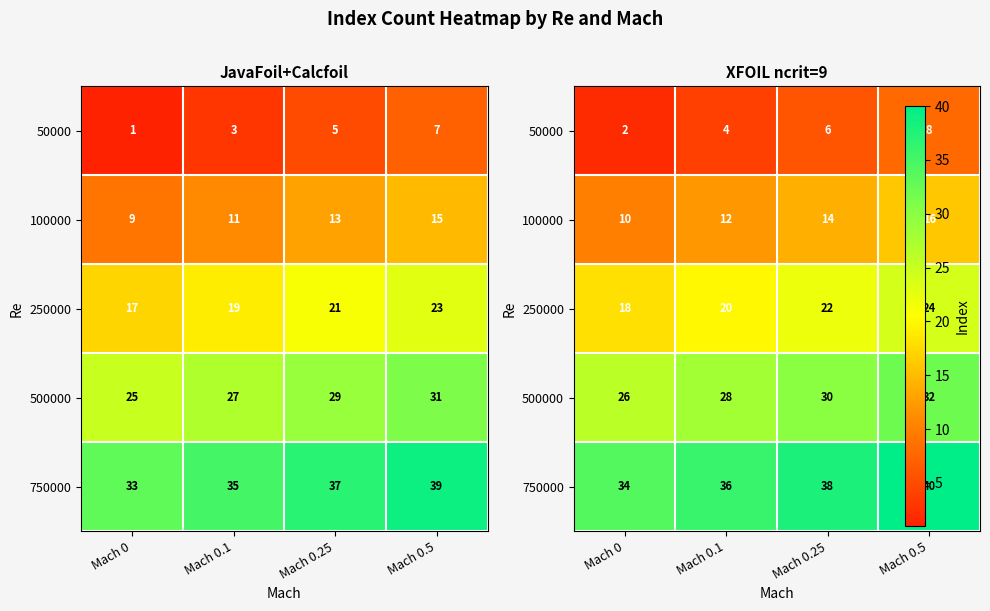

How many data points in 50000 are less than 6?

2